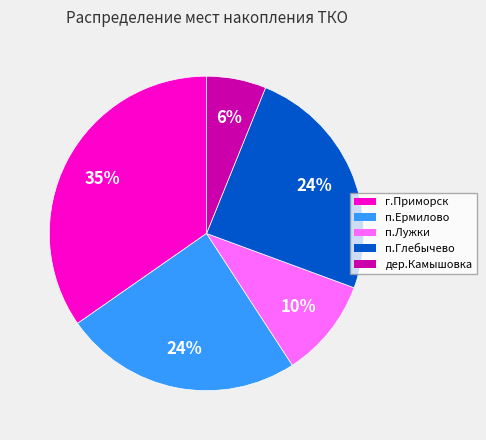

Is it true that дер.Камышовка is 1% of the pie?

False